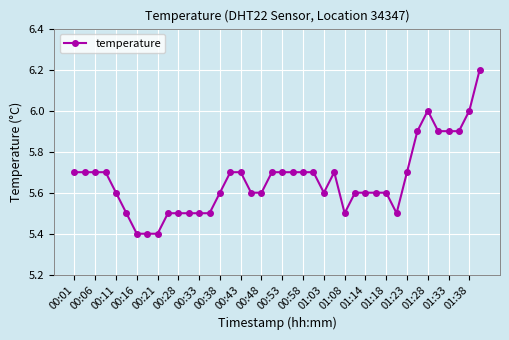

What is the difference between the maximum and second lowest values?

0.8